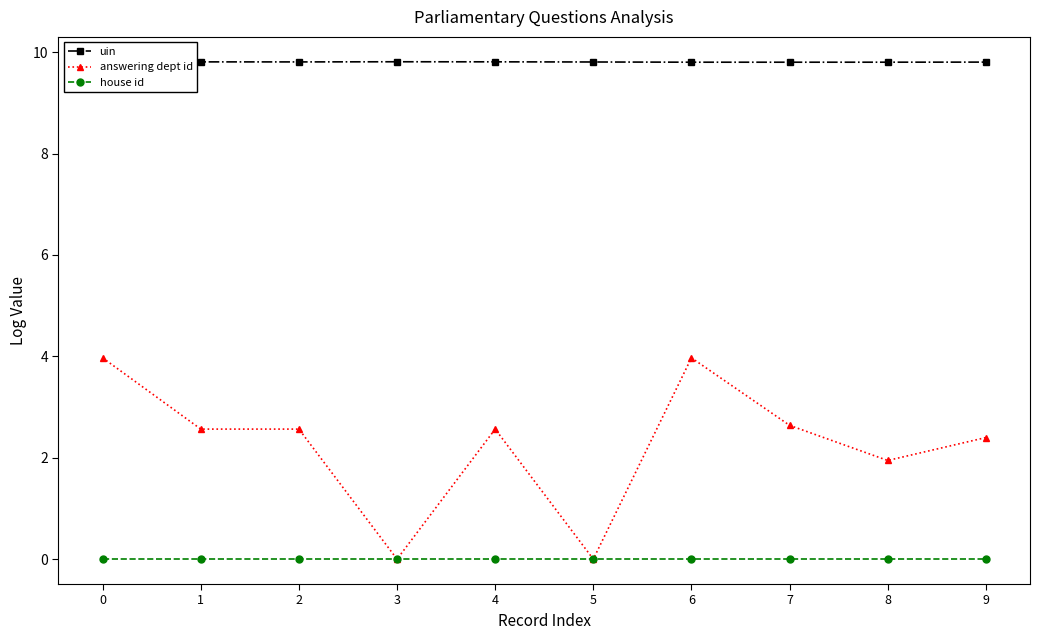

Rank the series by their maximum value, from lowest to highest.

house id, answering dept id, uin